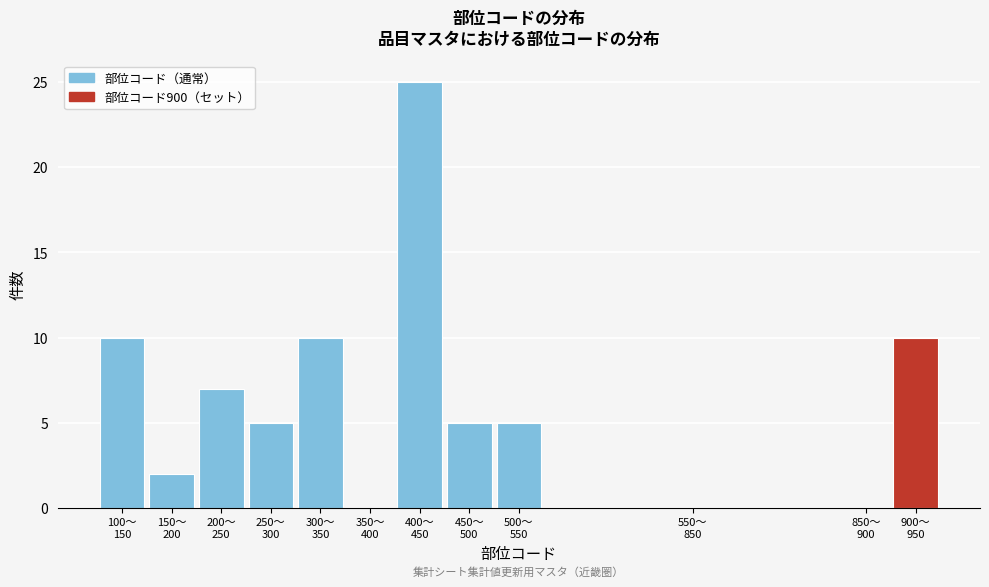

What is the sum of all values?

79